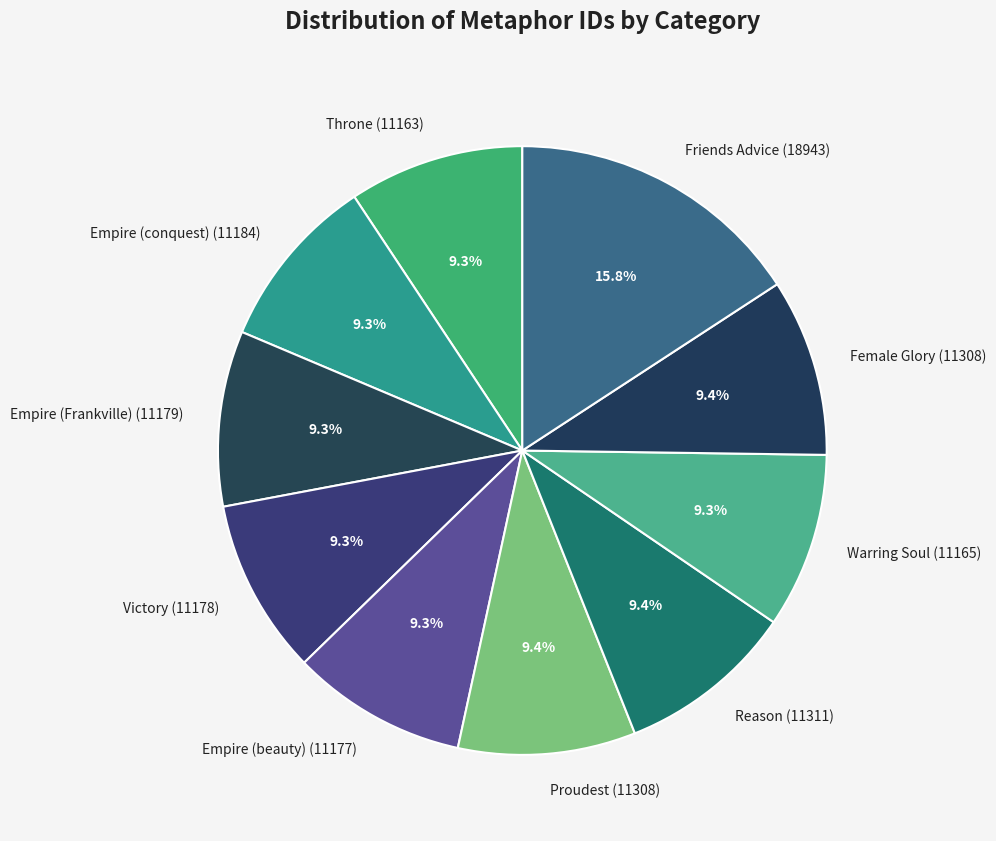

Which category has the biggest portion of the pie?

Friends Advice (18943)